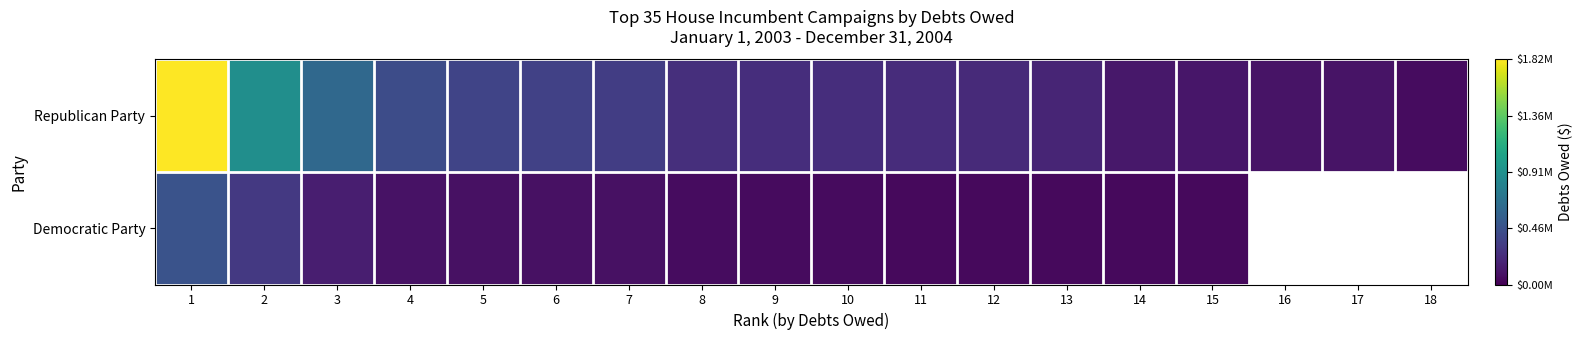

How many values in the Democratic Party series exceed 0?

15